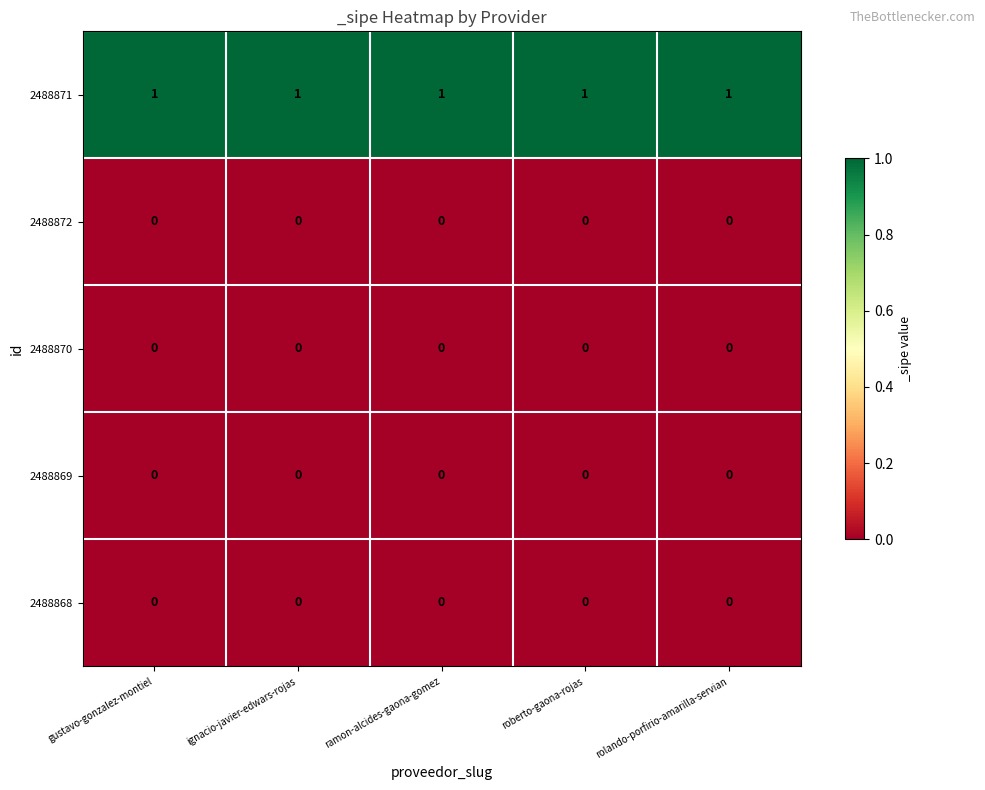

Is the value of 2488869 at ramon-alcides-gaona-gomez greater than the value of 2488871 at ignacio-javier-edwars-rojas?

No